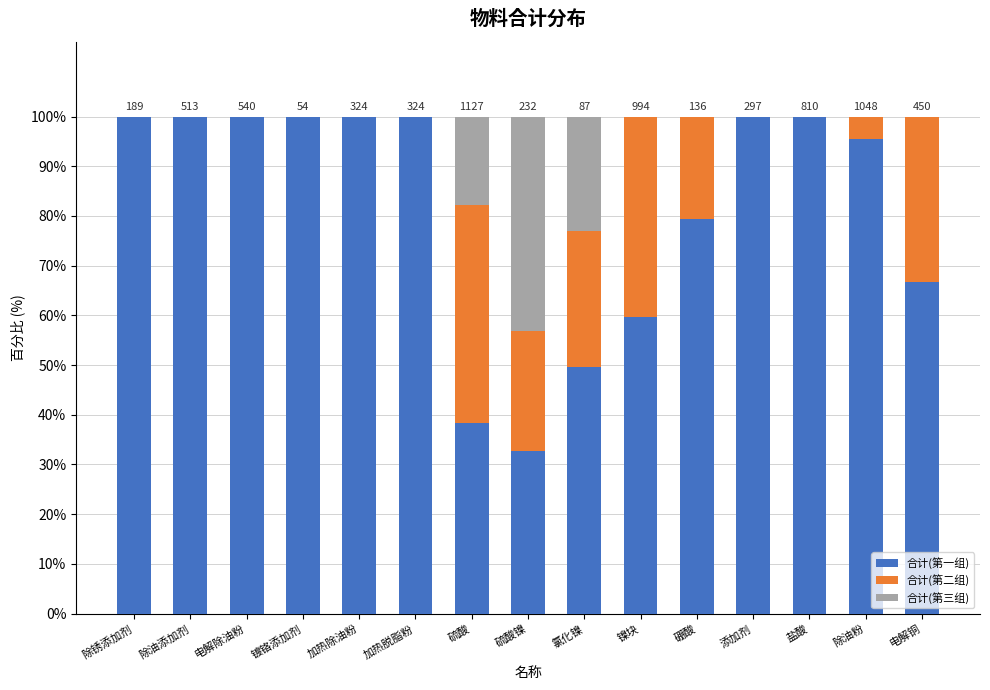

What is the sum of all 合计(第一组) values?

1221.8